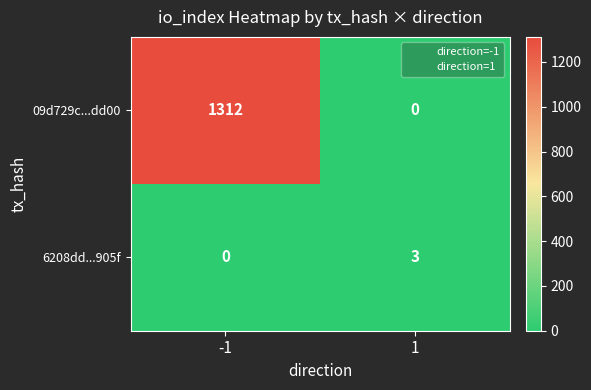

The value of 6208dd...905f at -1 is -2. True or false?

False